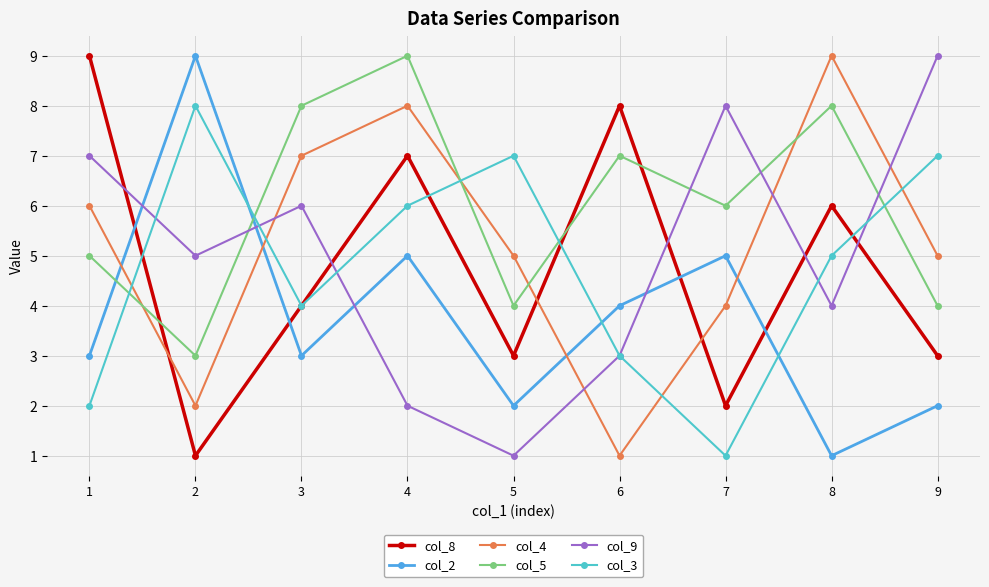

At which category does col_5 reach its first local valley?

2